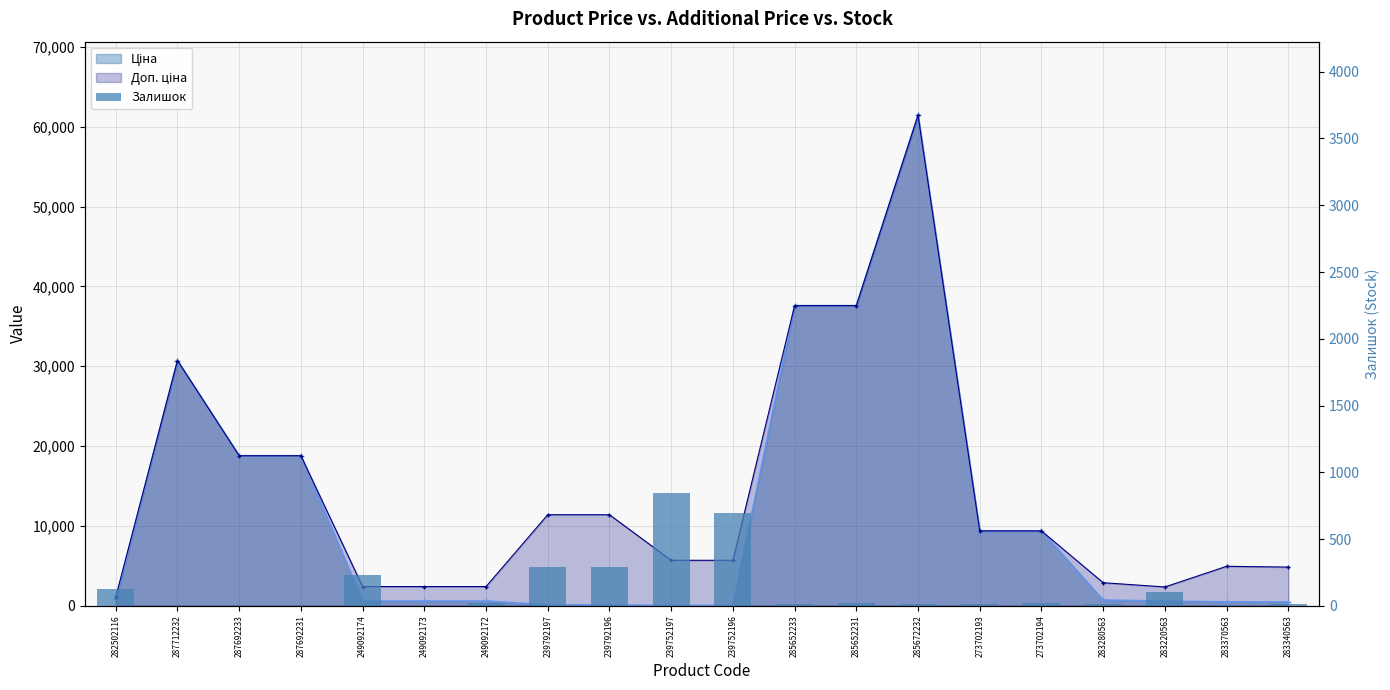

List the labels in order of value, largest first.

239752197, 239752196, 239792196, 239792197, 249092174, 282502116, 283220563, 285652231, 249092172, 273702194, 273702193, 285672232, 283340563, 285652233, 283280563, 283370563, 287712232, 287692233, 287692231, 249092173